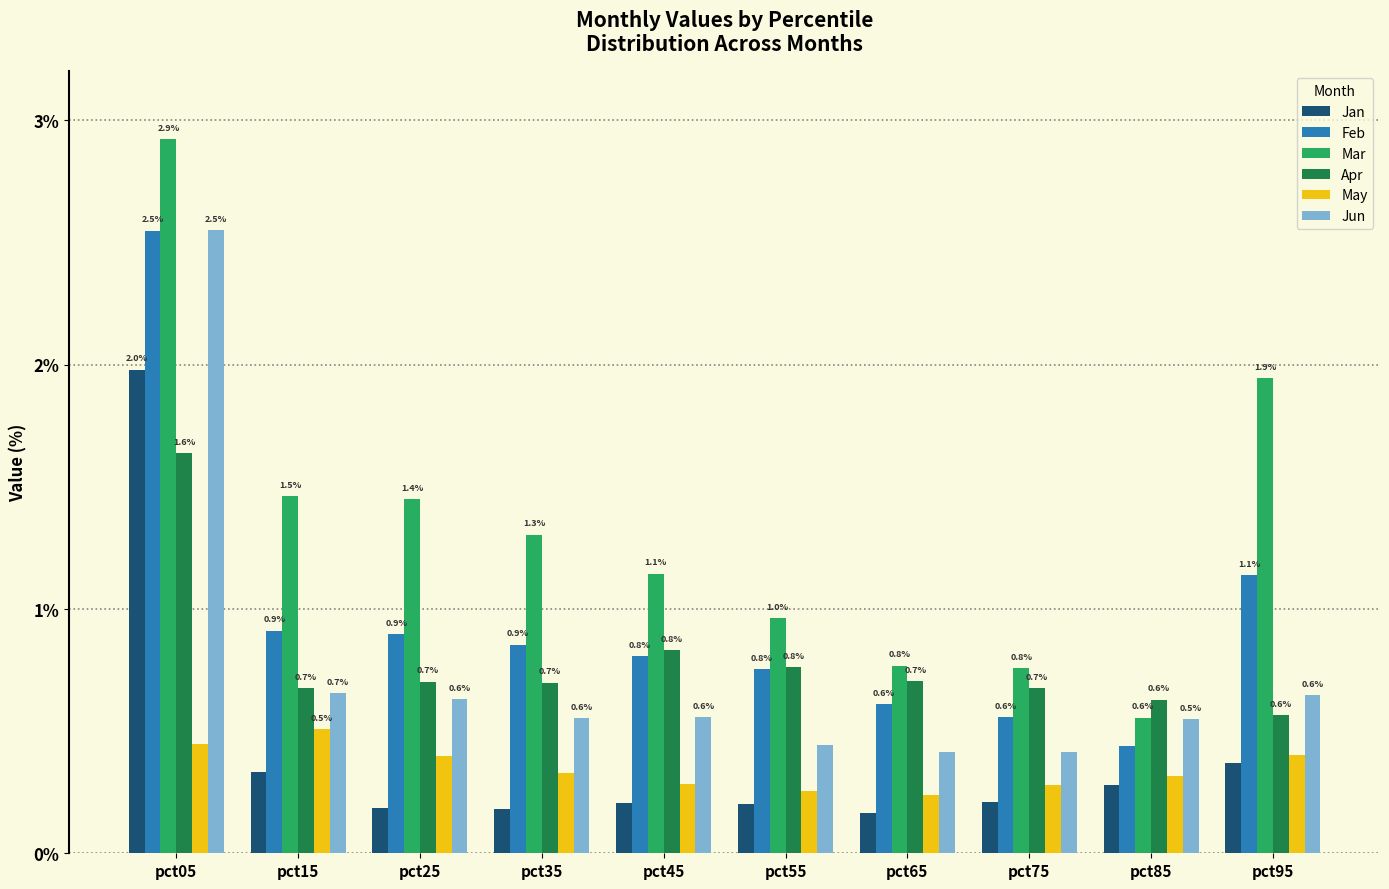

How many Jun values are between 0 and 1?

9